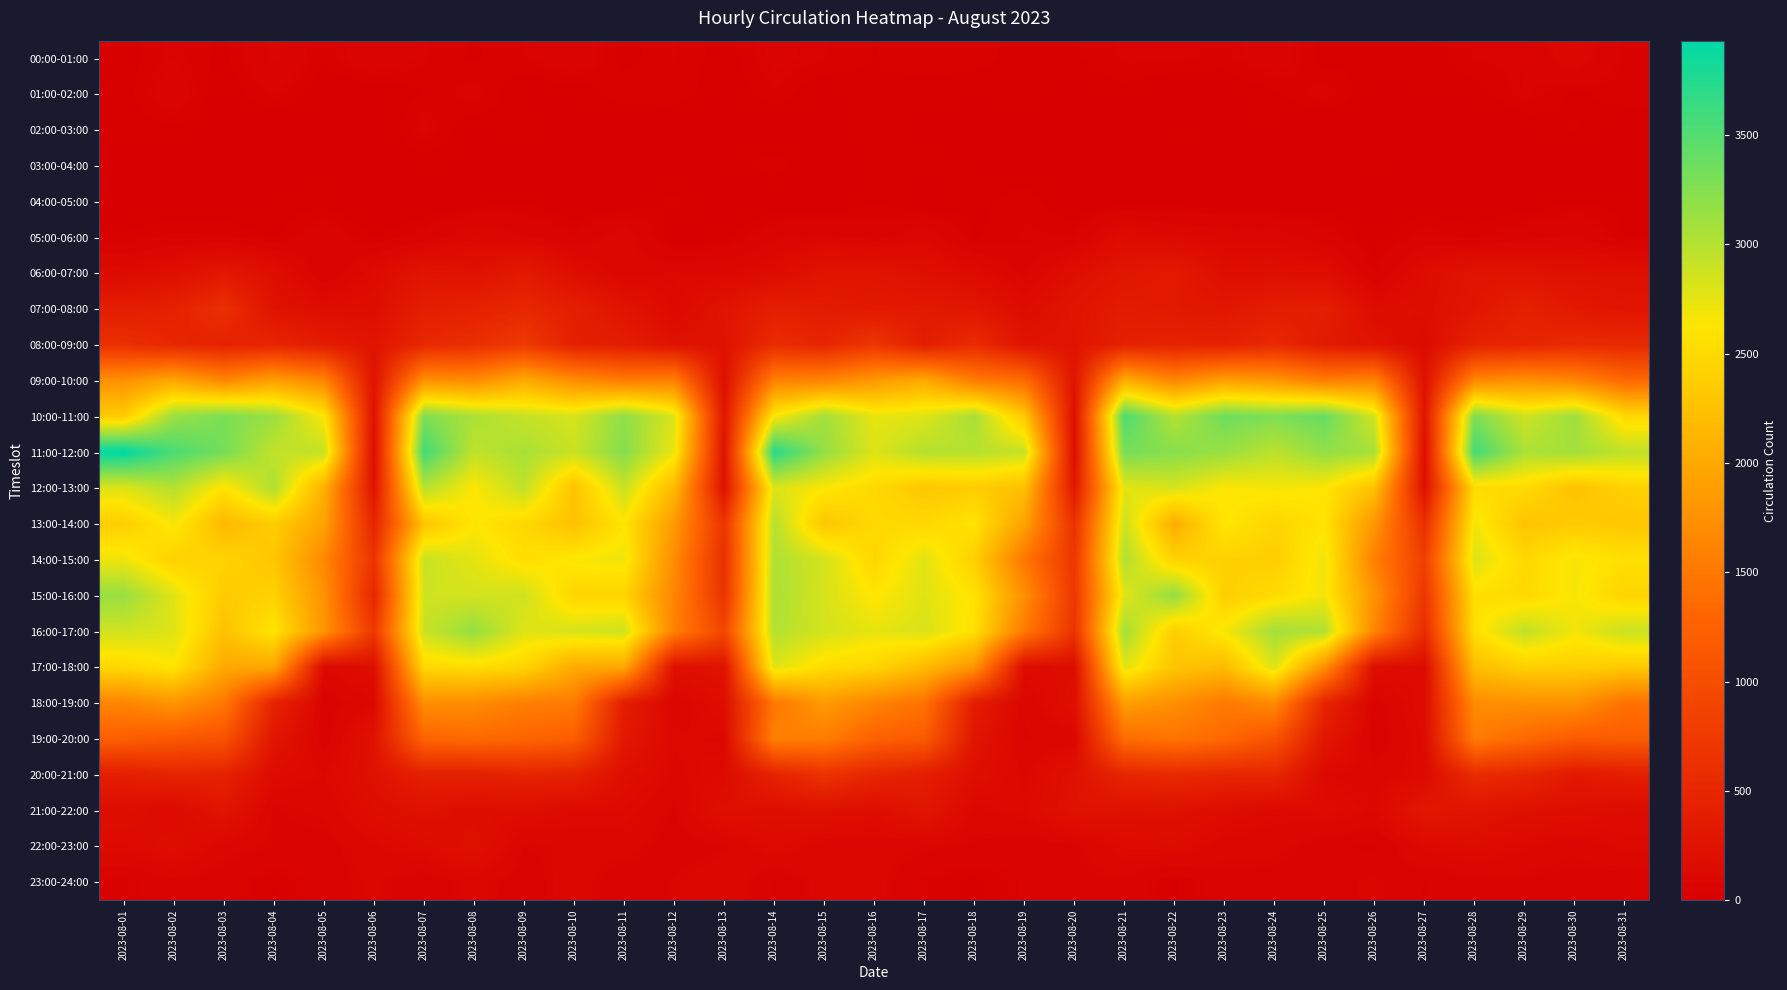

At how many categories does at least one series exceed 1045?

27